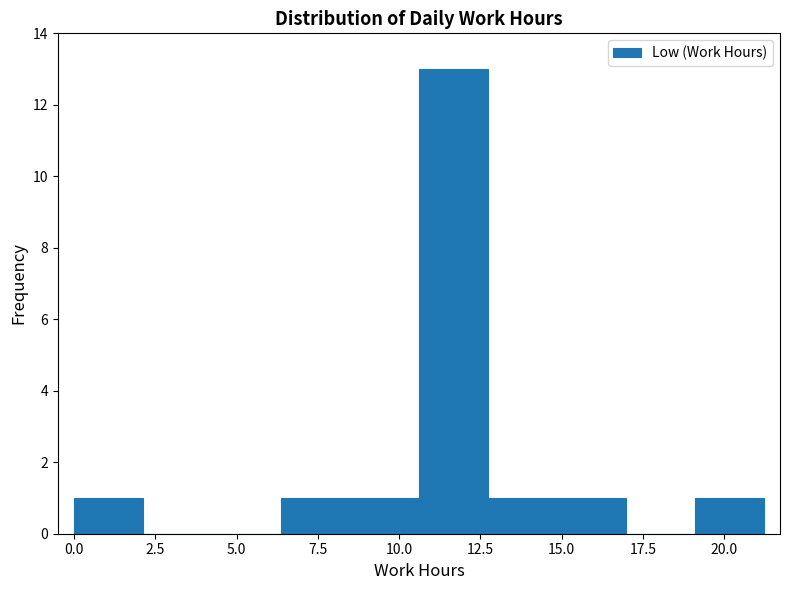

Which range on the x-axis has the tallest bar?

10.5 to 12.5